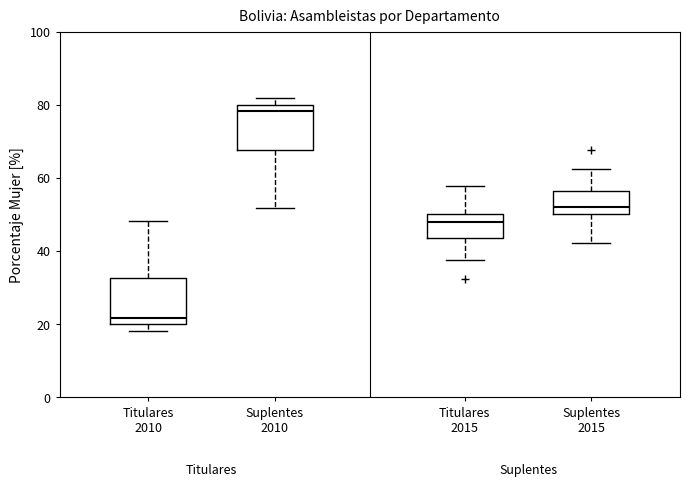

Where is the lower edge of the box for Suplentes 2015 on the y-axis? The values are not printed on the chart, so give them approximately, as read against the axis.

50